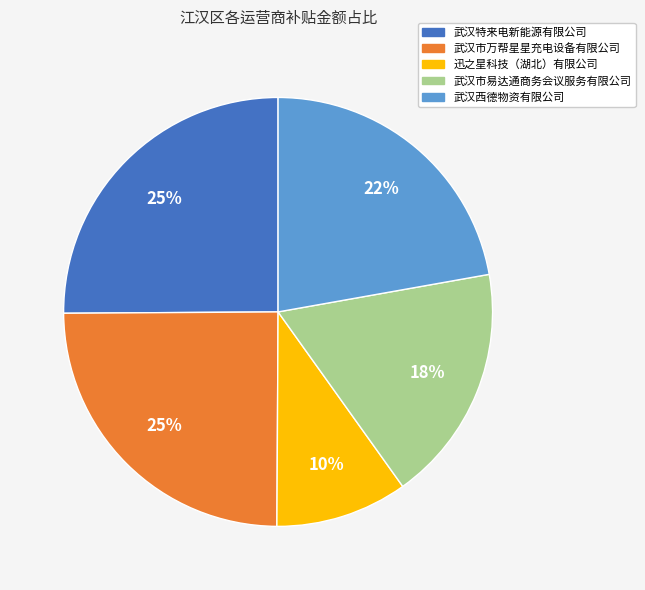

Approximately how many times larger is the value at 武汉特来电新能源有限公司 compared to 迅之星科技（湖北）有限公司?

2.5